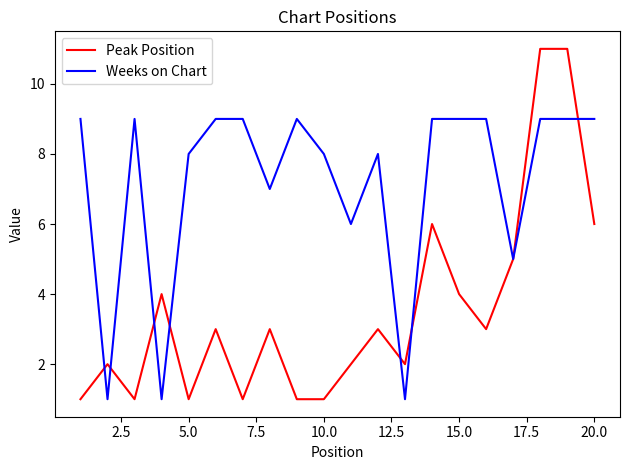

What is the maximum value for Weeks on Chart?

9